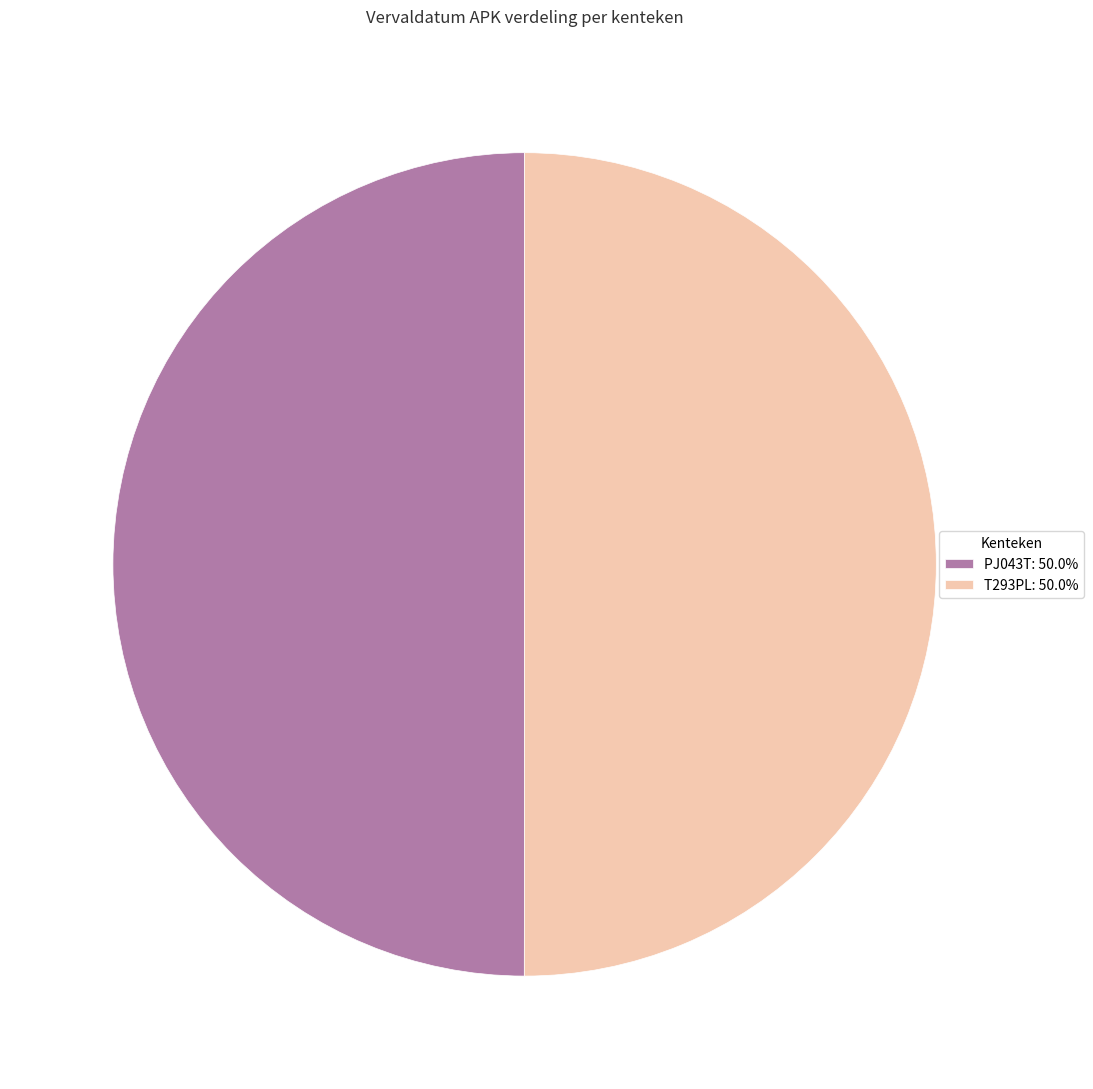

What is the ratio of the value at PJ043T: 50.0% to the value at T293PL: 50.0%?

1.0